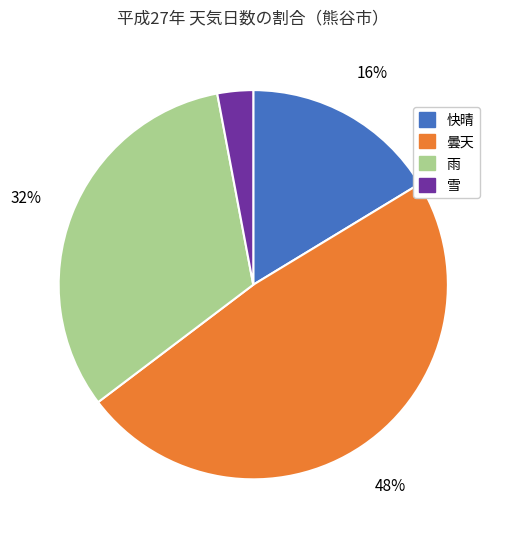

Between 快晴 and 雨, which is larger?

雨